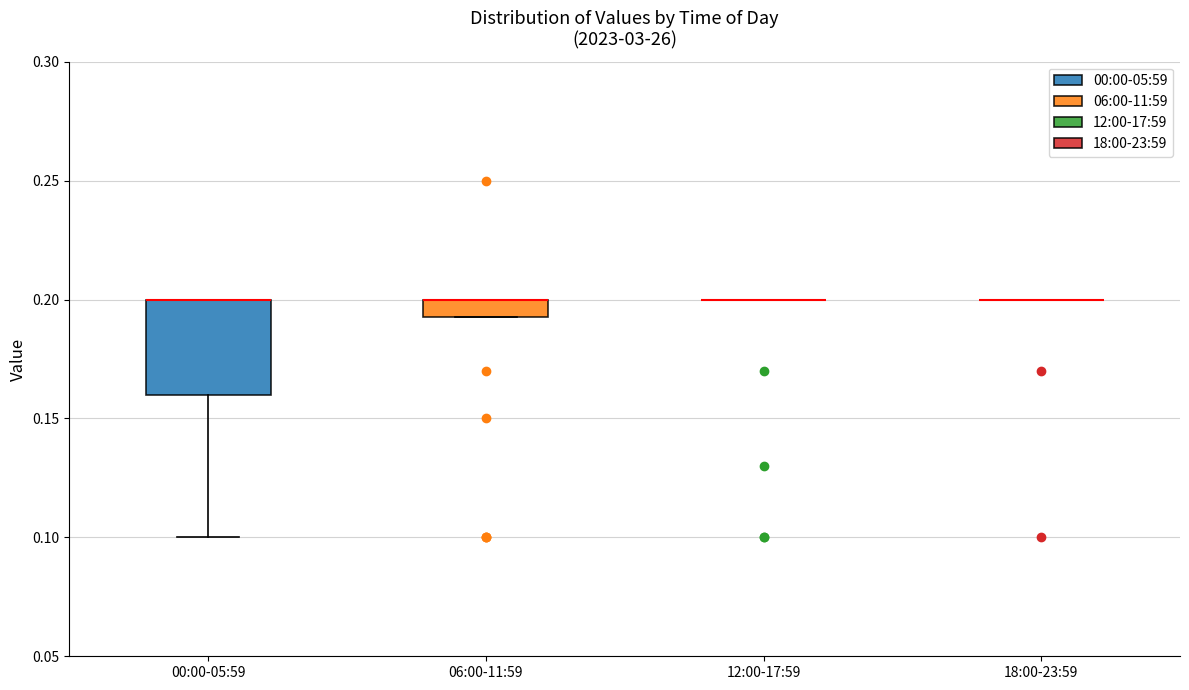

Comparing the boxes themselves (not the whiskers), which one is the tallest?

00:00-05:59